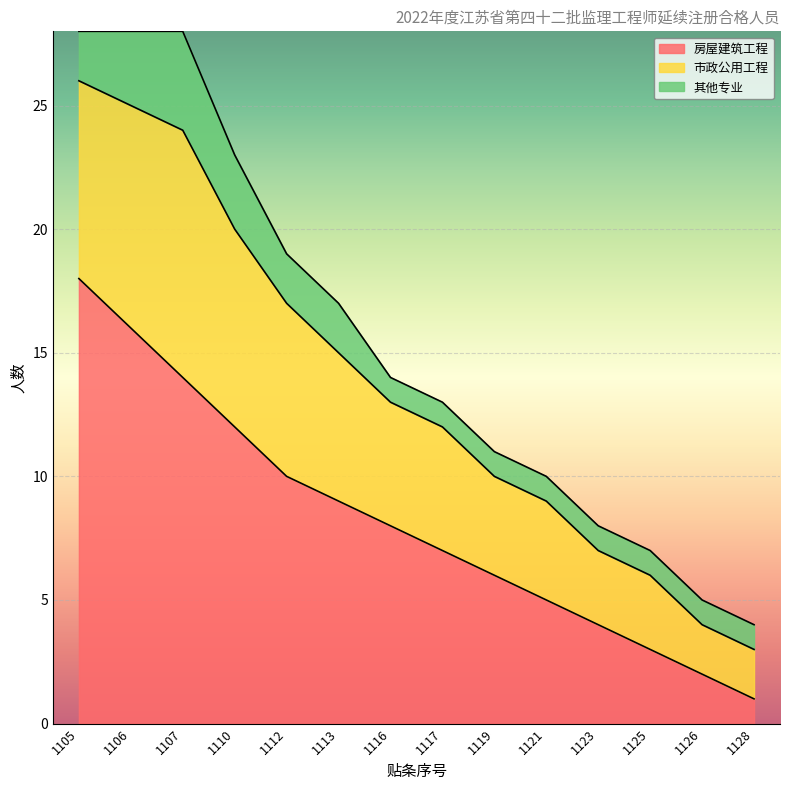

The 房屋建筑工程 series shows 4 at 1117. True or false?

False